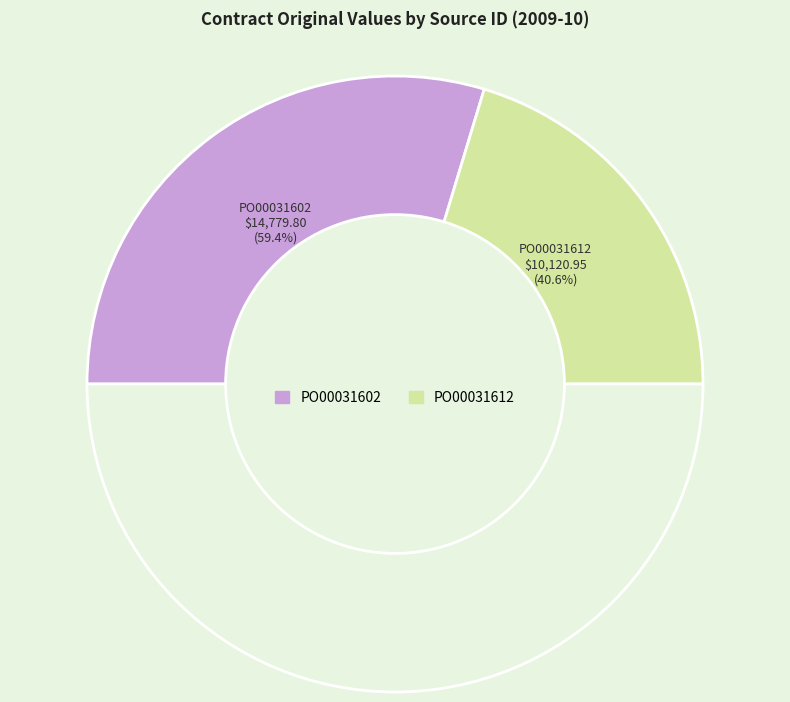

Which category has the smallest portion of the pie?

PO00031612